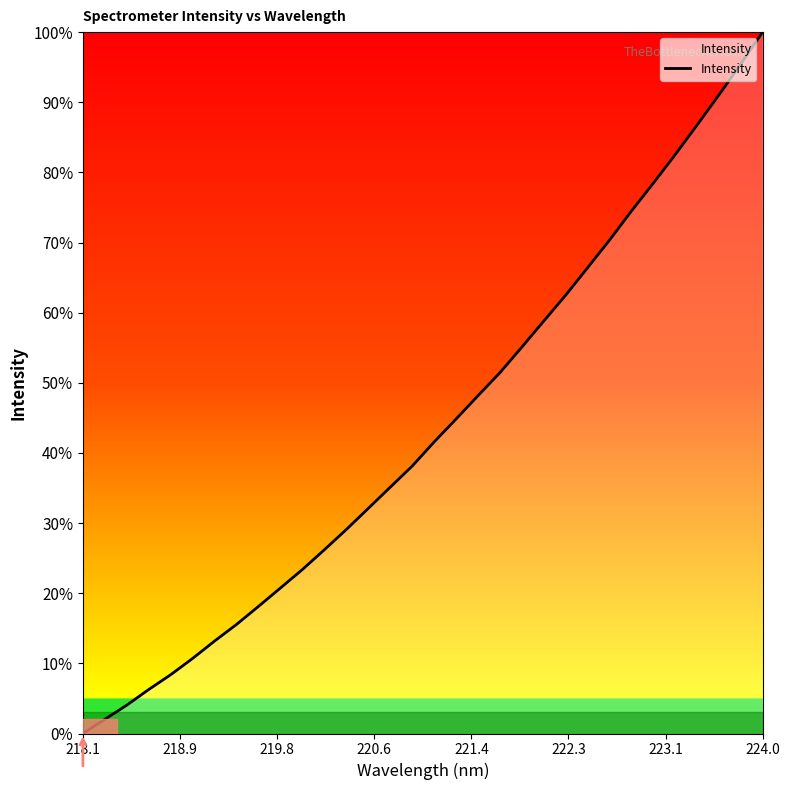

What is the maximum value shown in the chart?

100.0